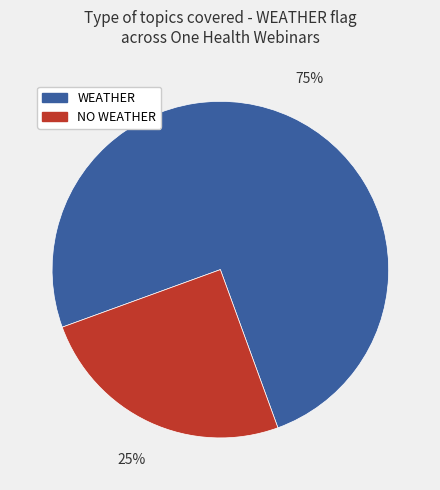

True or false: WEATHER accounts for 88% of the total.

False